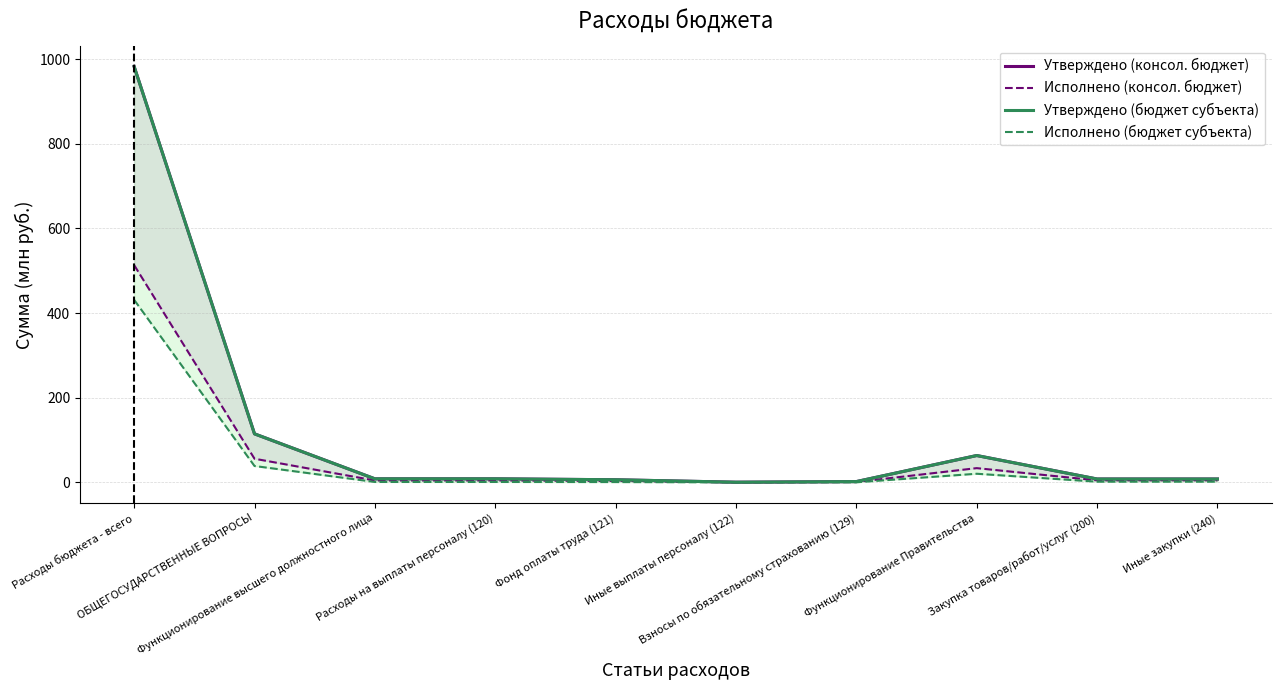

Between Фонд оплаты труда (121) and Расходы на выплаты персоналу (120), which is larger?

Расходы на выплаты персоналу (120)